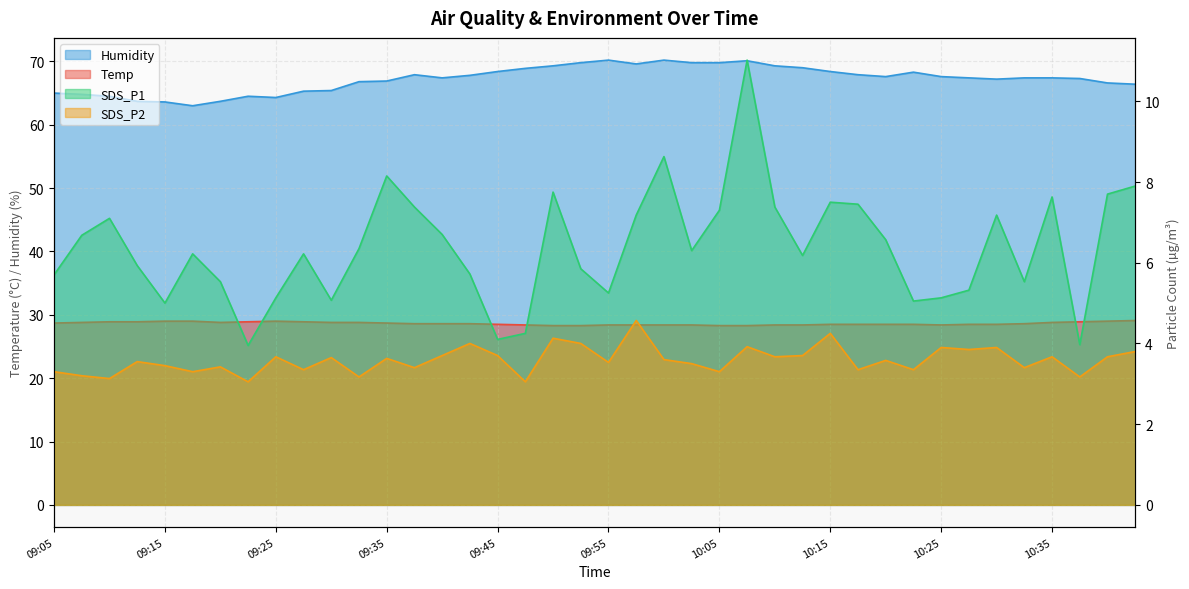

At how many categories does at least one series exceed 53?

40